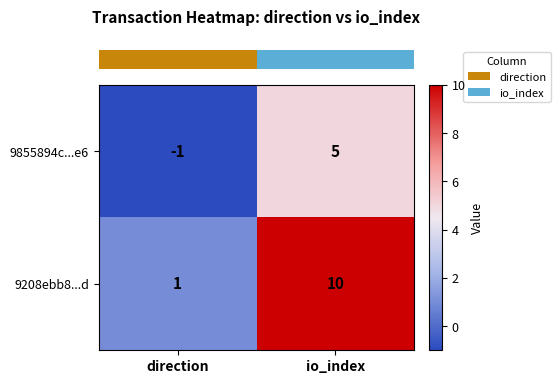

What value does the 9208ebb8...d series have at io_index?

10